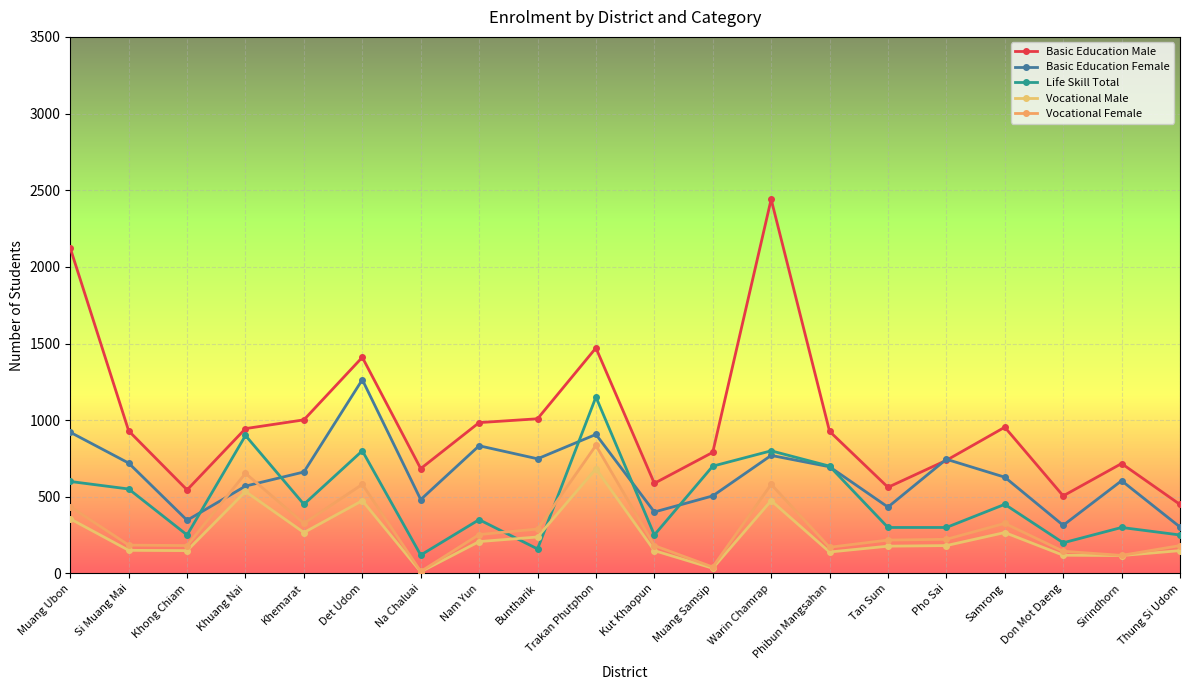

Is the value of Vocational Female at Samrong greater than the value of Life Skill Total at Na Chaluai?

Yes